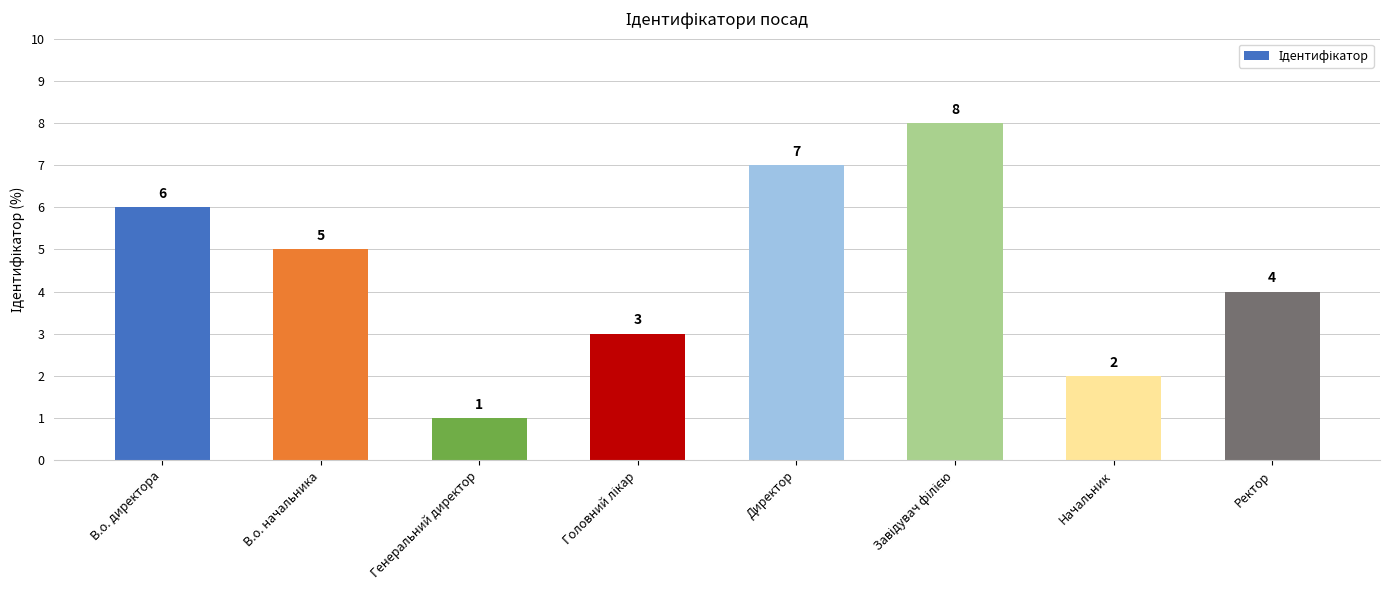

What is the change in value from В.о. начальника to Начальник?

-3